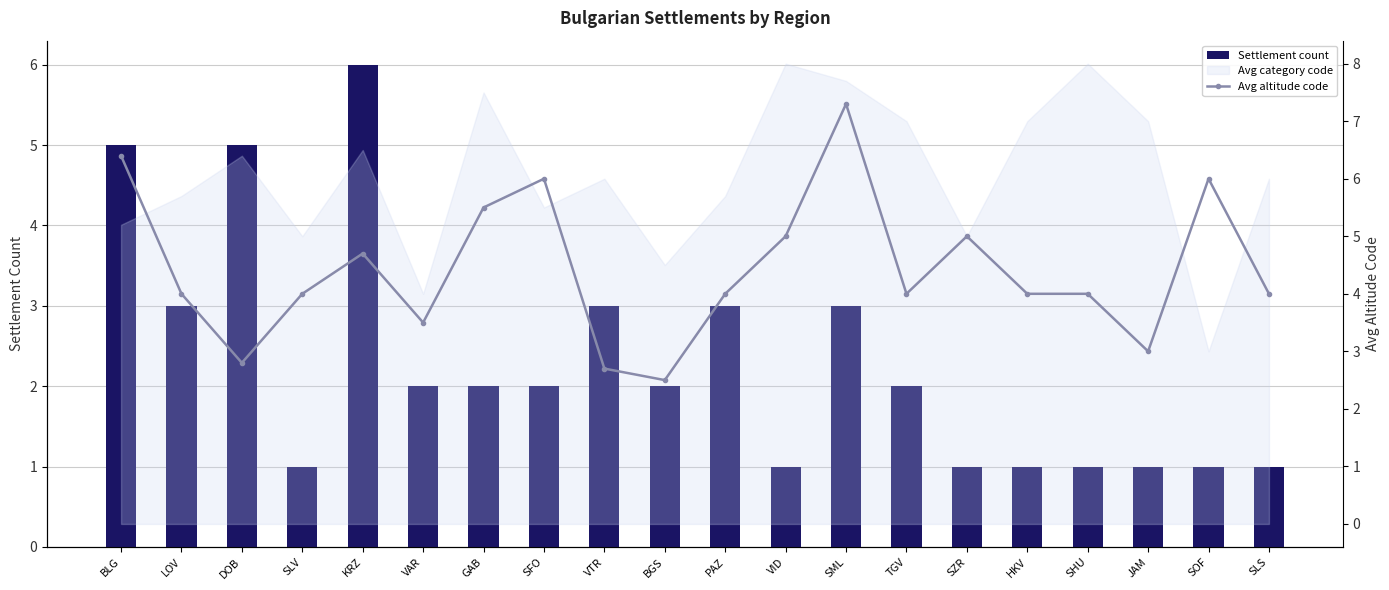

Count the Settlement count values in the range 1 to 3.

17